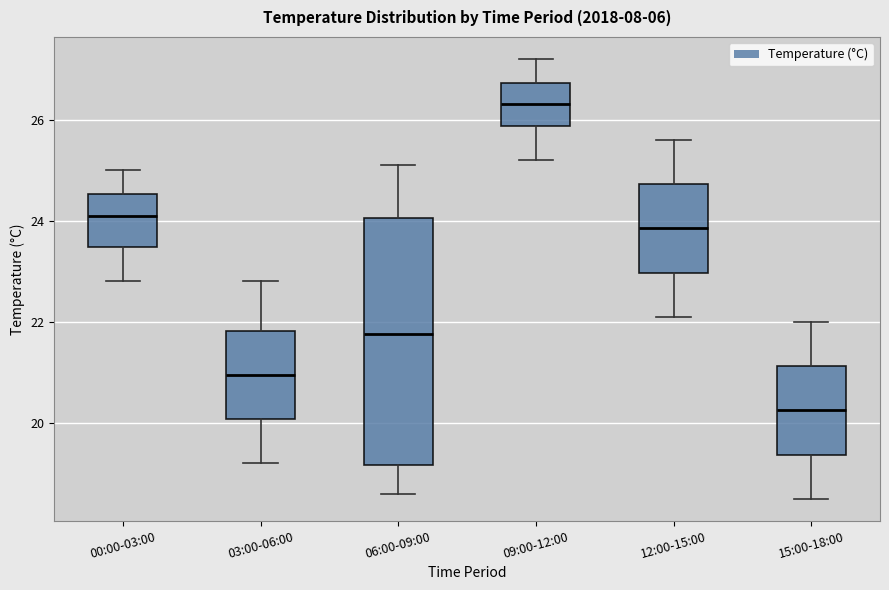

Which box's median line is the highest?

09:00-12:00